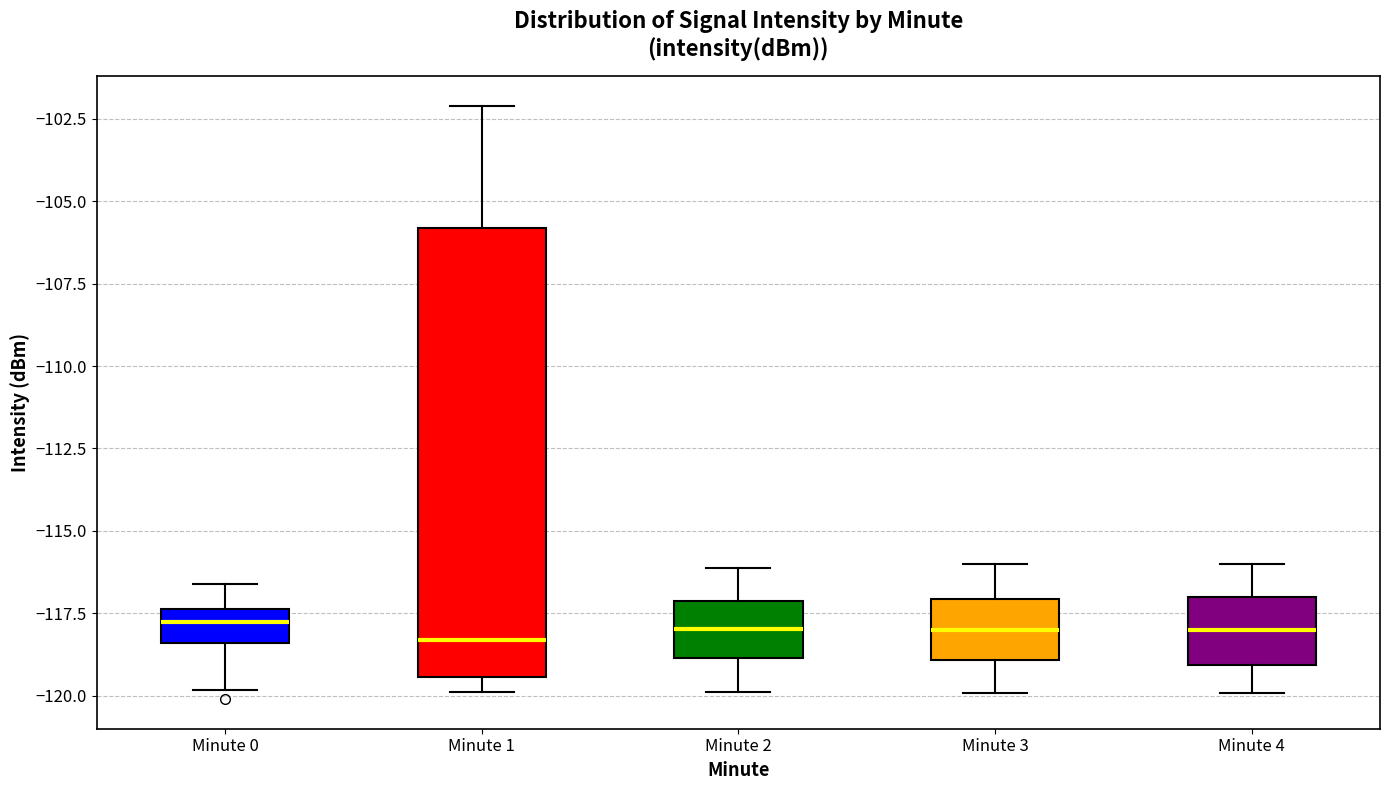

Which box is the tallest, from its lower edge to its upper edge?

Minute 1